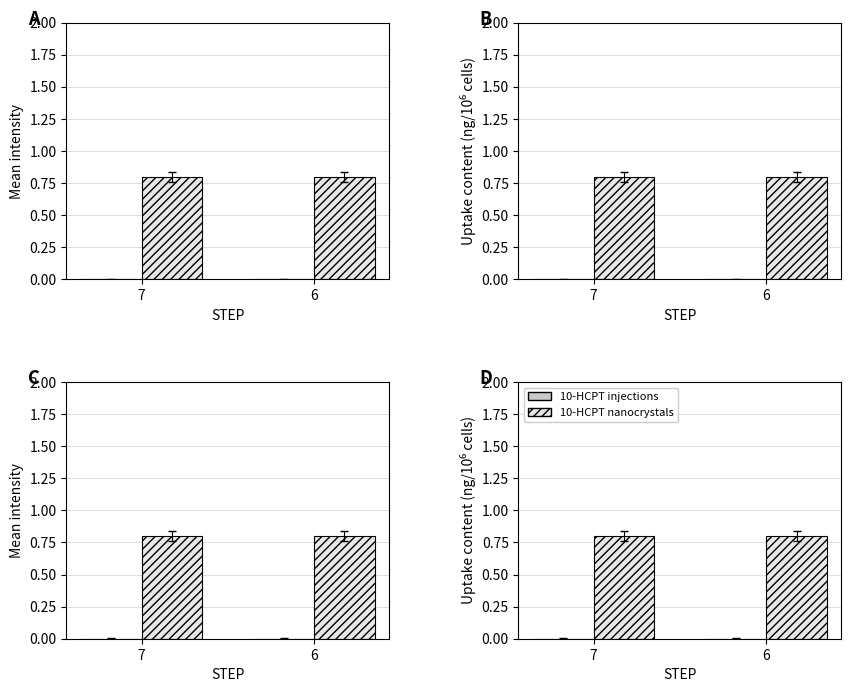

The value of 10-HCPT nanocrystals at 6 is 0.4. True or false?

False